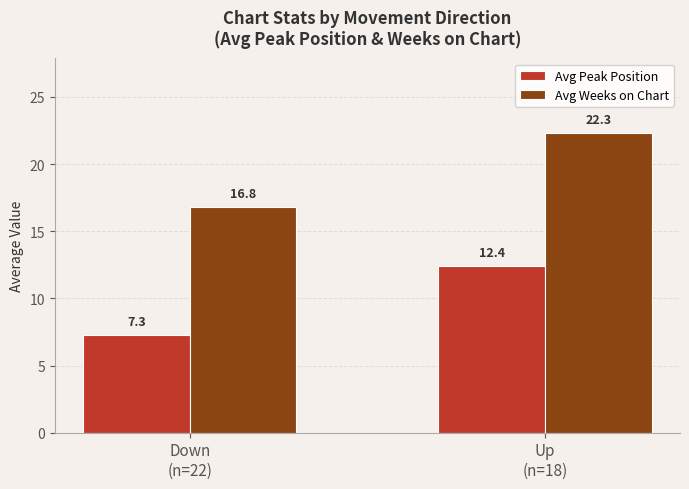

Reading left to right, what are all the values shown in this chart?

Avg Peak Position: 7.3	12.4
Avg Weeks on Chart: 16.8	22.3